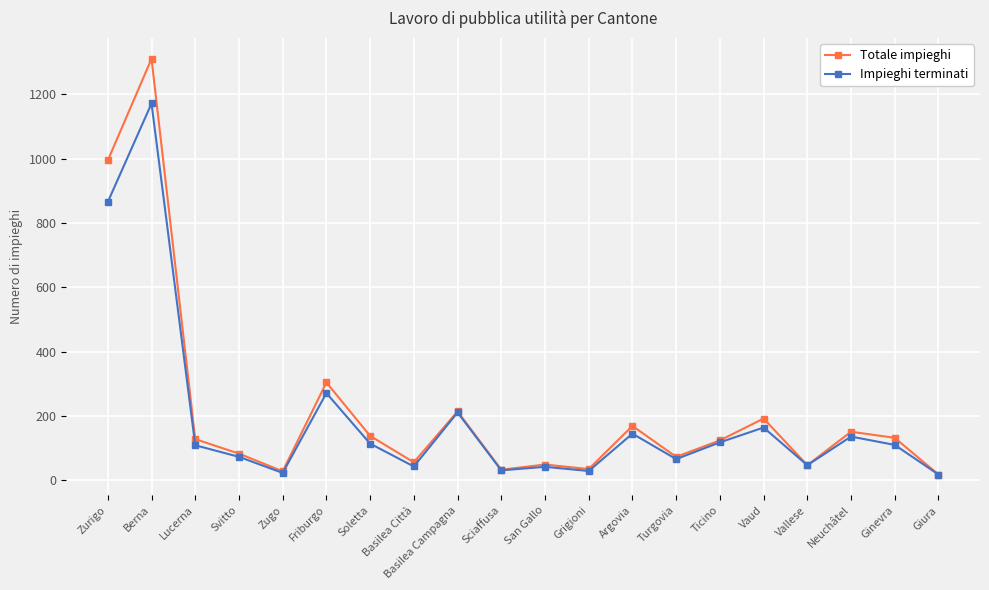

What is the label of the 13th point from the left?

Argovia